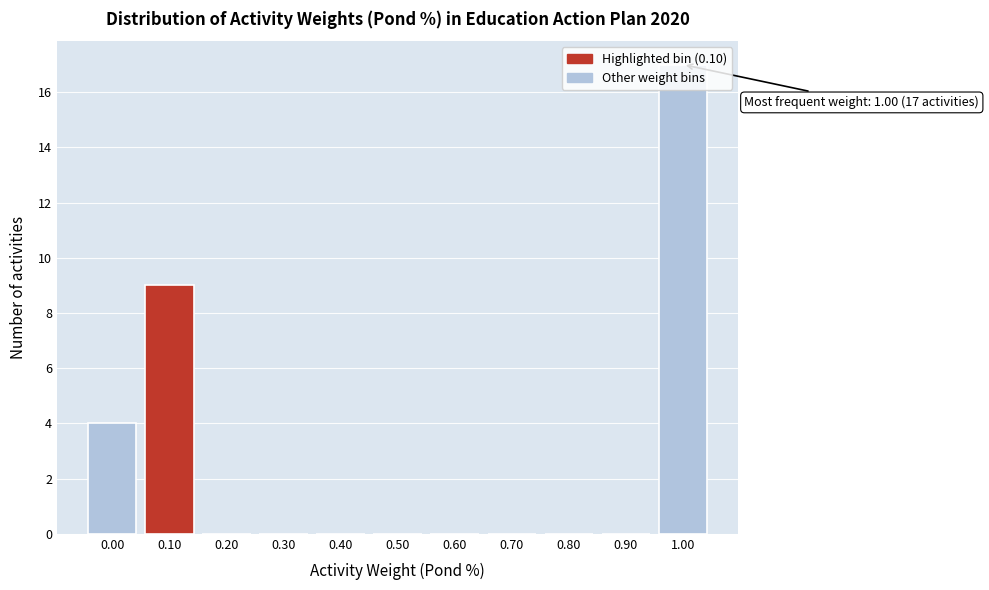

What is the maximum value shown in the chart?

17